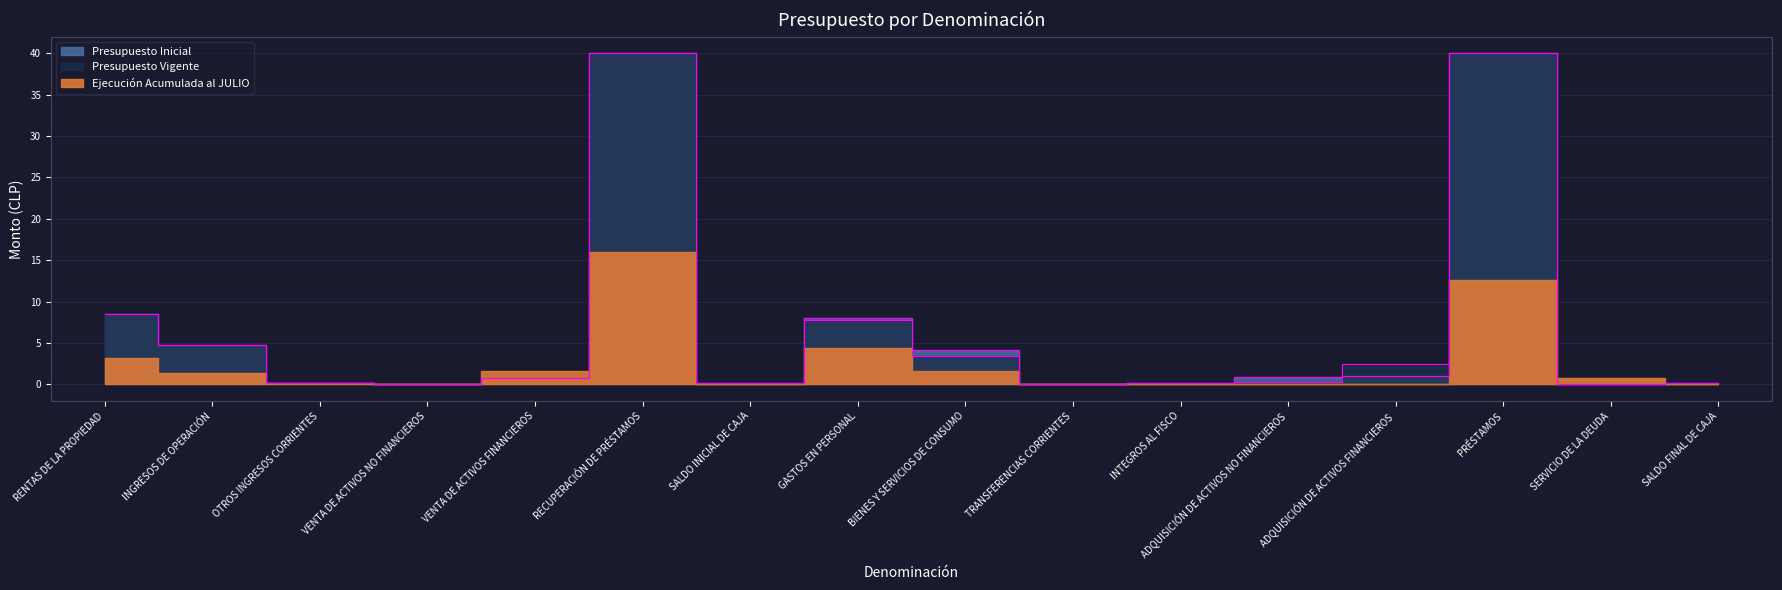

Is the value of Presupuesto Inicial at SALDO FINAL DE CAJA greater than the value of Presupuesto Vigente at INTEGROS AL FISCO?

No